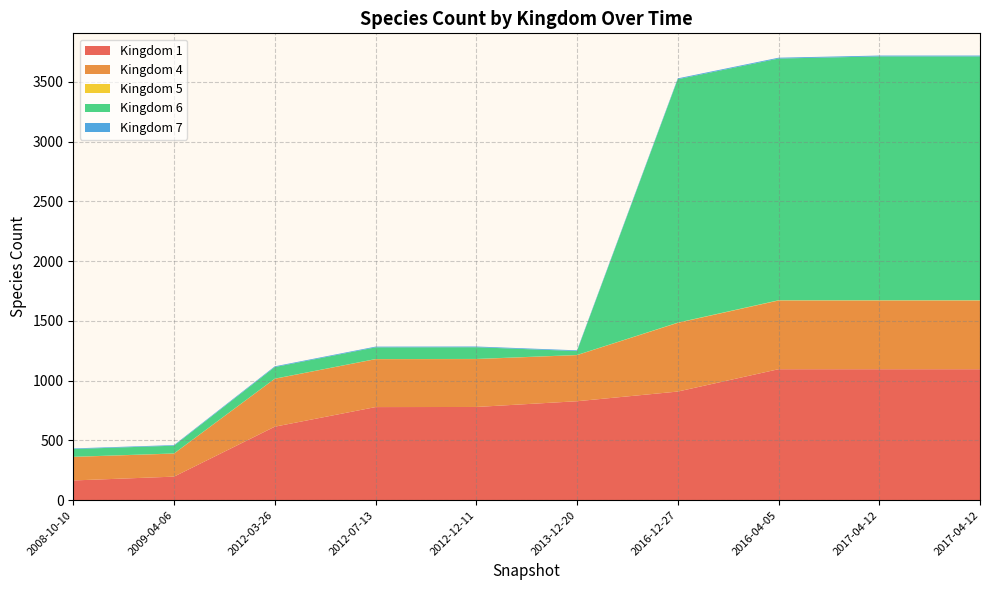

Reading right to left, list all the values displayed in this chart.

1: 2017-04-12=1096	2017-04-12=1096	2016-04-05=1096	2016-12-27=909	2013-12-20=828	2012-12-11=780	2012-07-13=779	2012-03-26=615	2009-04-06=197	2008-10-10=165
4: 2017-04-12=575	2017-04-12=575	2016-04-05=575	2016-12-27=575	2013-12-20=386	2012-12-11=401	2012-07-13=401	2012-03-26=401	2009-04-06=193	2008-10-10=197
5: 2017-04-12=2	2017-04-12=2	2016-04-05=2	2016-12-27=2	2013-12-20=1	2012-12-11=1	2012-07-13=1	2012-03-26=1	2009-04-06=1	2008-10-10=1
6: 2017-04-12=2041	2017-04-12=2041	2016-04-05=2023	2016-12-27=2037	2013-12-20=33	2012-12-11=98	2012-07-13=98	2012-03-26=97	2009-04-06=65	2008-10-10=65
7: 2017-04-12=7	2017-04-12=7	2016-04-05=7	2016-12-27=7	2013-12-20=6	2012-12-11=6	2012-07-13=6	2012-03-26=6	2009-04-06=5	2008-10-10=5